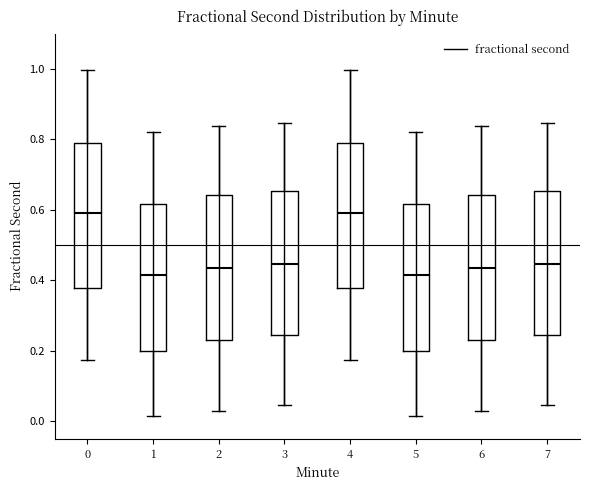

Reading left to right, read every box against the y-axis: the position of its median line, the range the box covers, and the ends of its whiskers. The values are not printed on the chart, so give them approximately, as read against the axis.

0: median 0.60, box 0.38 to 0.78, whiskers 0.18 to 1.00
1: median 0.42, box 0.20 to 0.62, whiskers 0.02 to 0.82
2: median 0.44, box 0.22 to 0.64, whiskers 0.02 to 0.84
3: median 0.44, box 0.24 to 0.66, whiskers 0.04 to 0.84
4: median 0.60, box 0.38 to 0.78, whiskers 0.18 to 1.00
5: median 0.42, box 0.20 to 0.62, whiskers 0.02 to 0.82
6: median 0.44, box 0.22 to 0.64, whiskers 0.02 to 0.84
7: median 0.44, box 0.24 to 0.66, whiskers 0.04 to 0.84